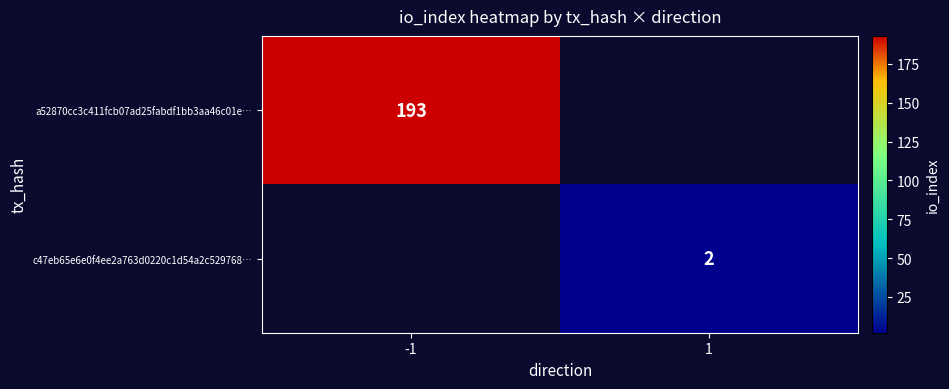

True or false: c47eb65e6e0f4ee2a763d0220c1d54a2c529768… has a value of 2 at 1.

True